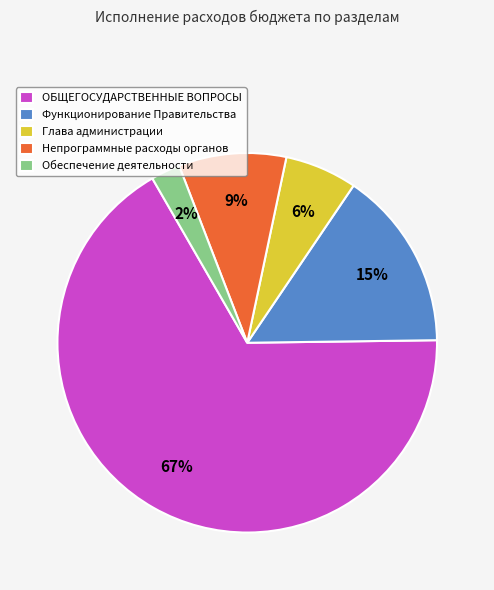

True or false: Функционирование Правительства accounts for 24% of the total.

False